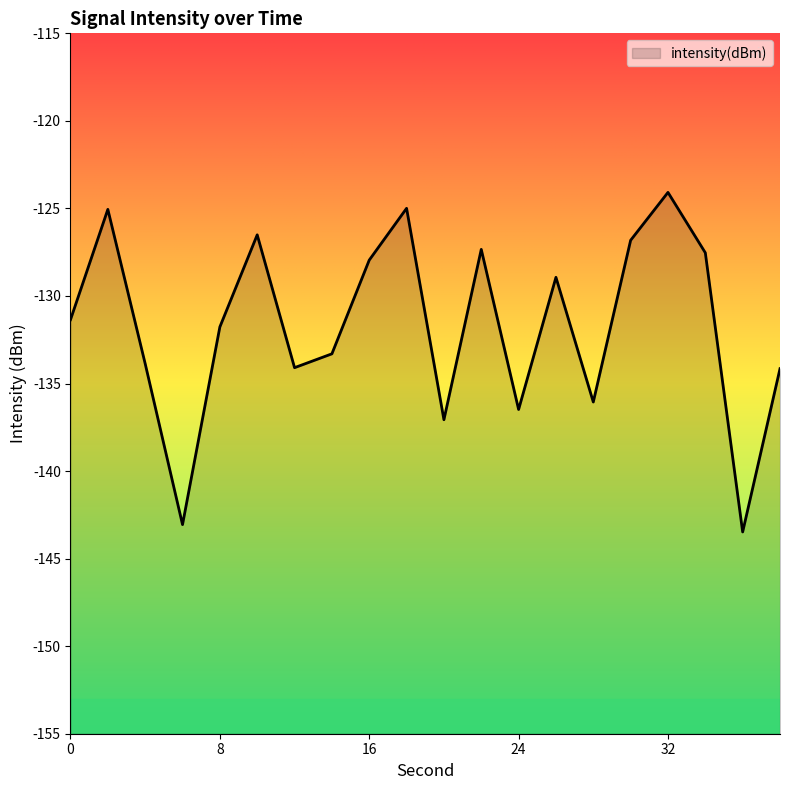

Where is the first local maximum?

2